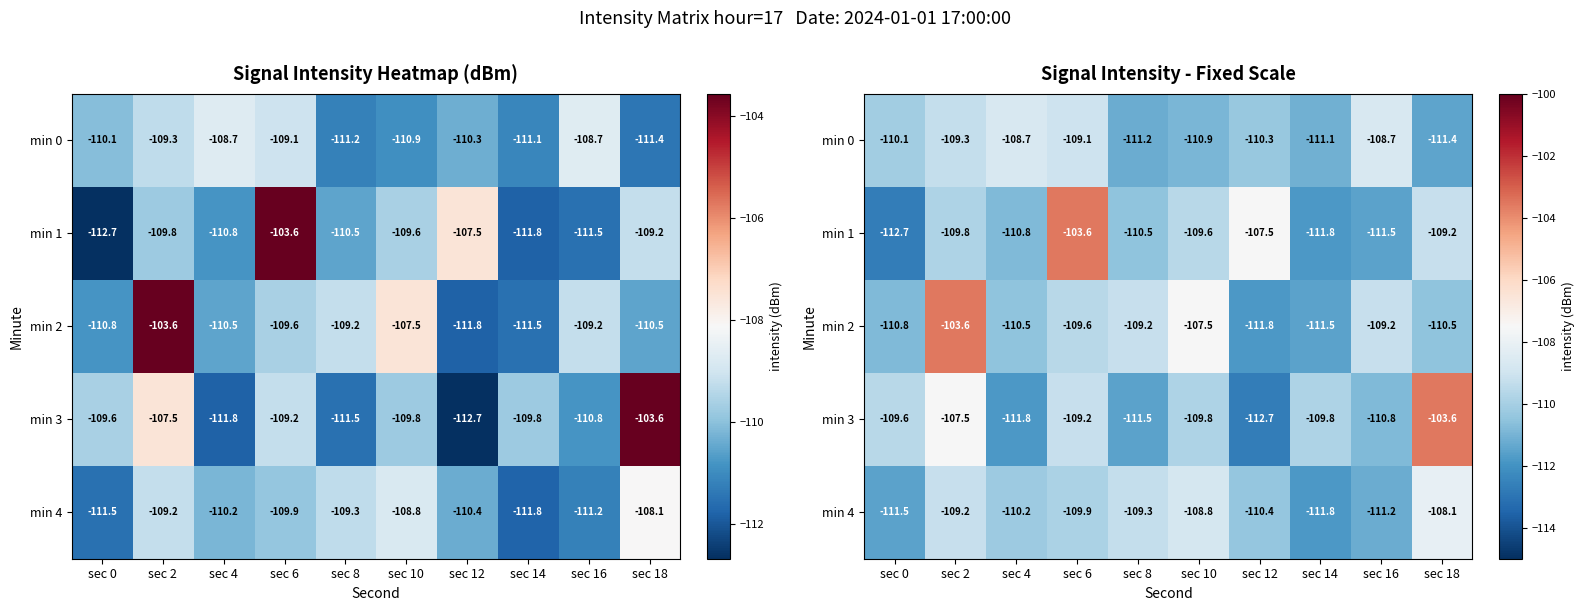

Rank the categories by min 0 value from highest to lowest.

sec 16, sec 4, sec 6, sec 2, sec 0, sec 12, sec 10, sec 14, sec 8, sec 18